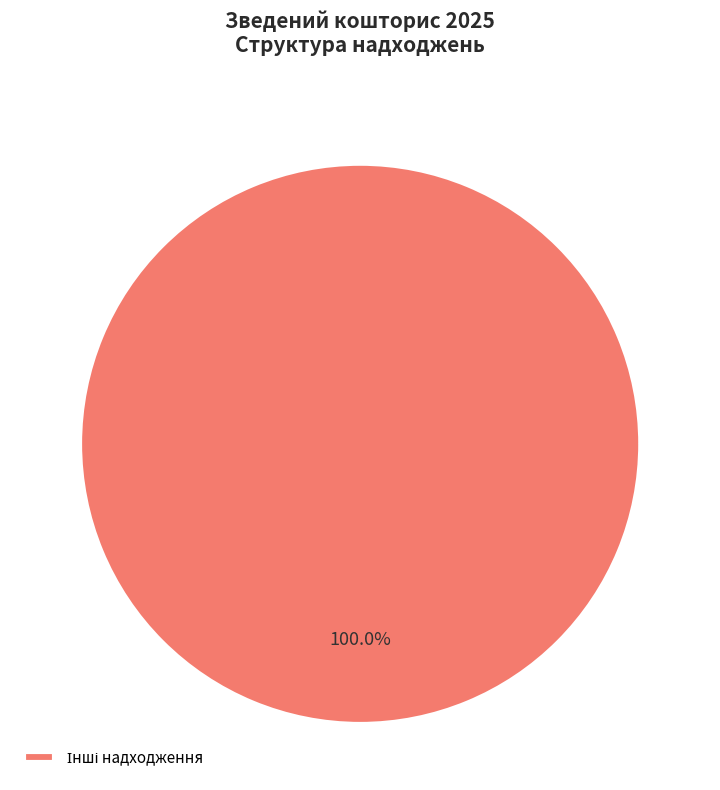

Is there any slice that represents more than half of the pie?

Yes